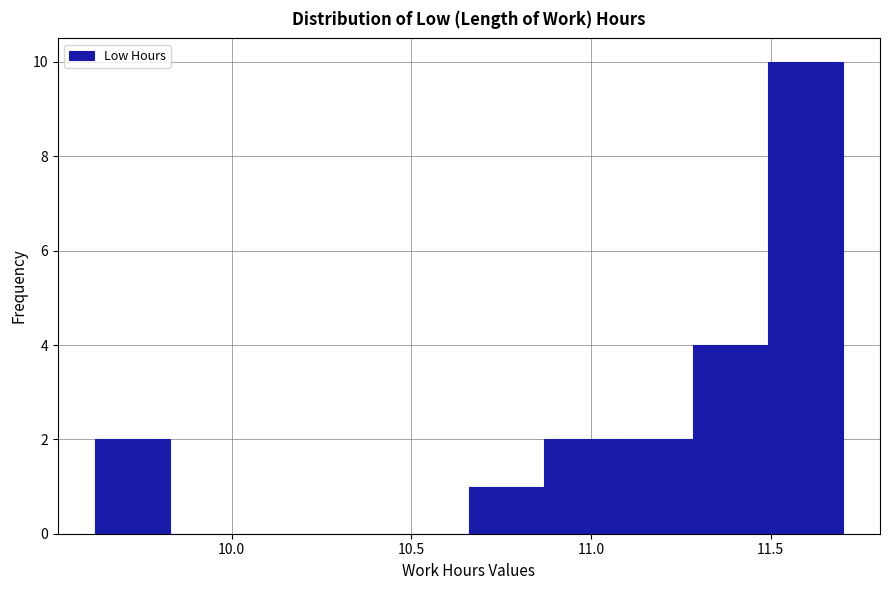

Reading left to right, transcribe this chart: for each bar, give the range it covers on the x-axis and its height. Neither the bar edges nor the heights are printed on the chart, so give them approximately, as read against the axes.

9.60 to 9.85: 2
9.85 to 10.05: 0
10.05 to 10.25: 0
10.25 to 10.45: 0
10.45 to 10.65: 0
10.65 to 10.85: 1
10.85 to 11.10: 2
11.10 to 11.30: 2
11.30 to 11.50: 4
11.50 to 11.70: 10